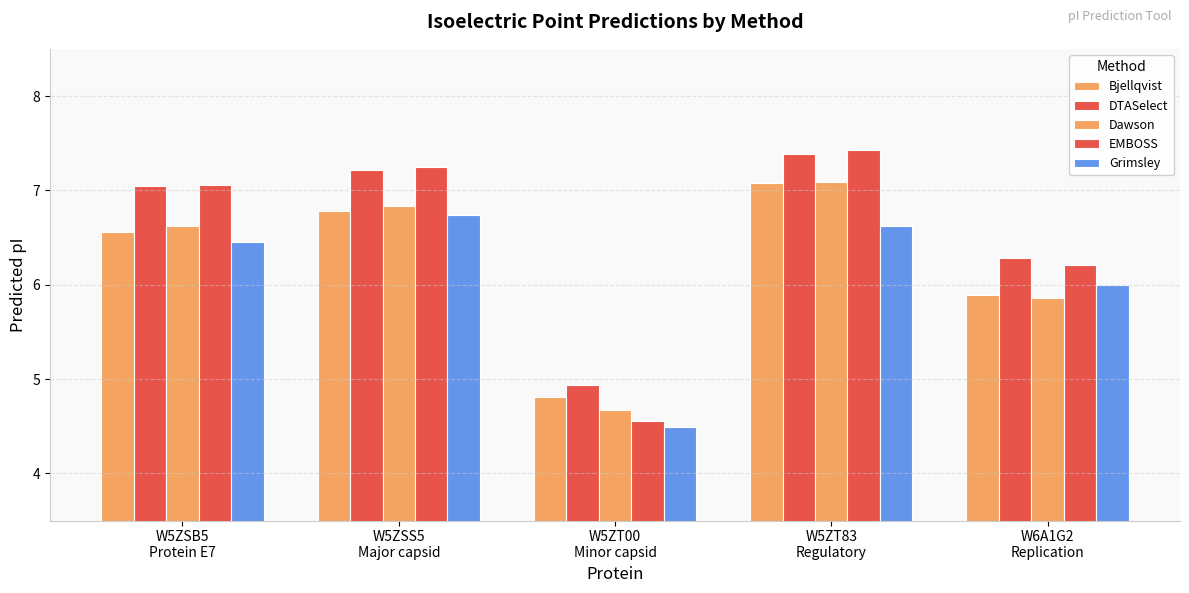

Reading left to right, what are all the values shown in this chart?

Bjellqvist: W5ZSB5
Protein E7=6.6	W5ZSS5
Major capsid=6.8	W5ZT00
Minor capsid=4.8	W5ZT83
Regulatory=7.1	W6A1G2
Replication=5.9
DTASelect: W5ZSB5
Protein E7=7.0	W5ZSS5
Major capsid=7.2	W5ZT00
Minor capsid=4.9	W5ZT83
Regulatory=7.4	W6A1G2
Replication=6.3
Dawson: W5ZSB5
Protein E7=6.6	W5ZSS5
Major capsid=6.8	W5ZT00
Minor capsid=4.7	W5ZT83
Regulatory=7.1	W6A1G2
Replication=5.9
EMBOSS: W5ZSB5
Protein E7=7.1	W5ZSS5
Major capsid=7.2	W5ZT00
Minor capsid=4.6	W5ZT83
Regulatory=7.4	W6A1G2
Replication=6.2
Grimsley: W5ZSB5
Protein E7=6.5	W5ZSS5
Major capsid=6.7	W5ZT00
Minor capsid=4.5	W5ZT83
Regulatory=6.6	W6A1G2
Replication=6.0